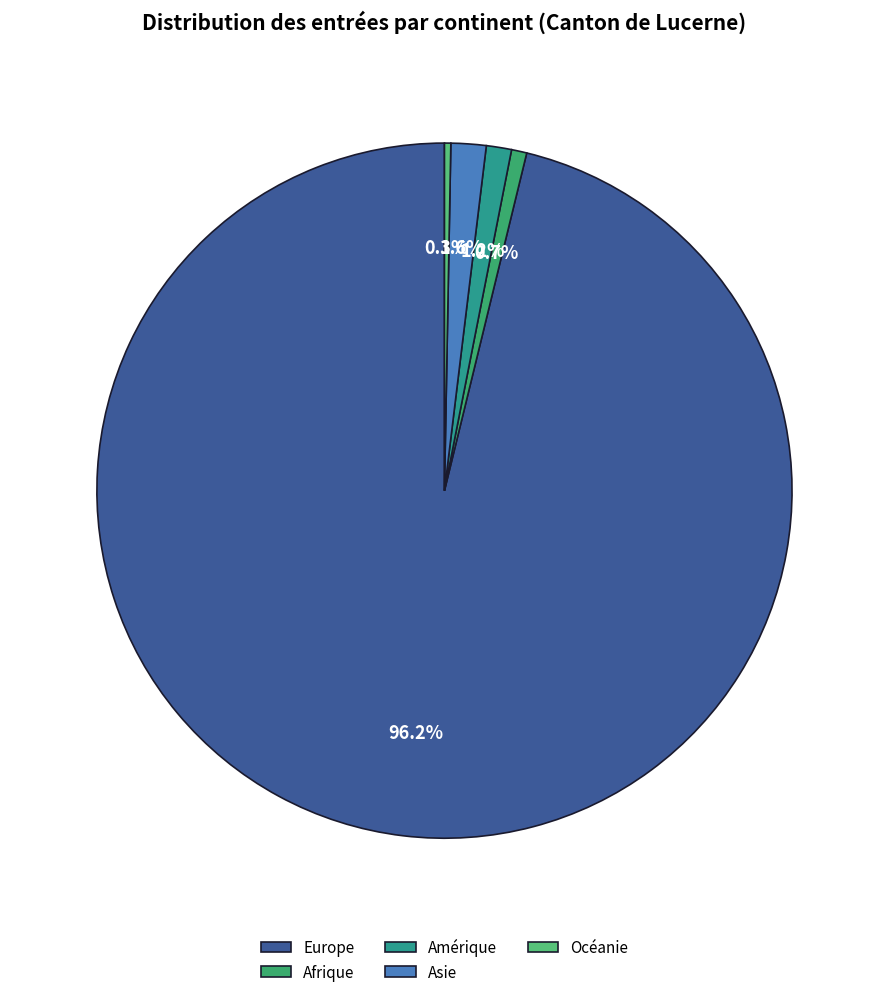

To the nearest percent, what portion does Afrique represent?

1%